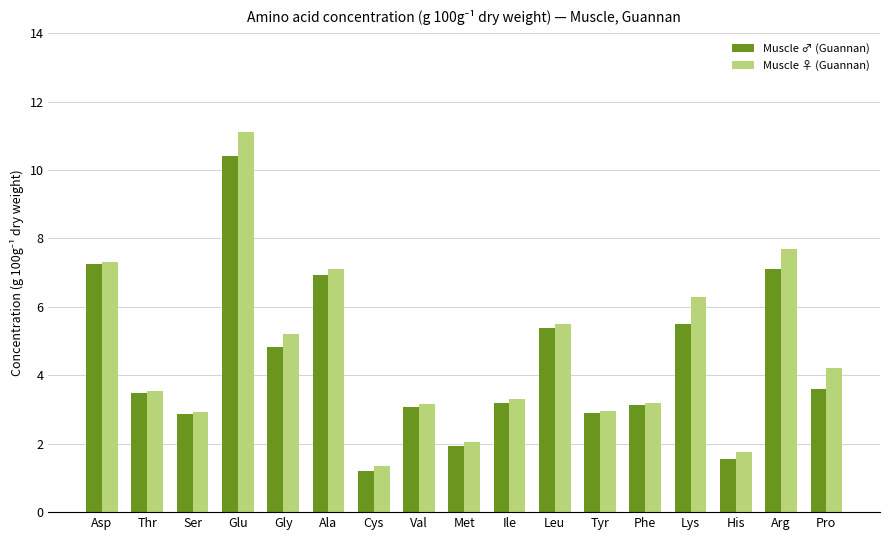

Is the value of Muscle ♀ (Guannan) at Pro greater than the value of Muscle ♂ (Guannan) at Thr?

Yes